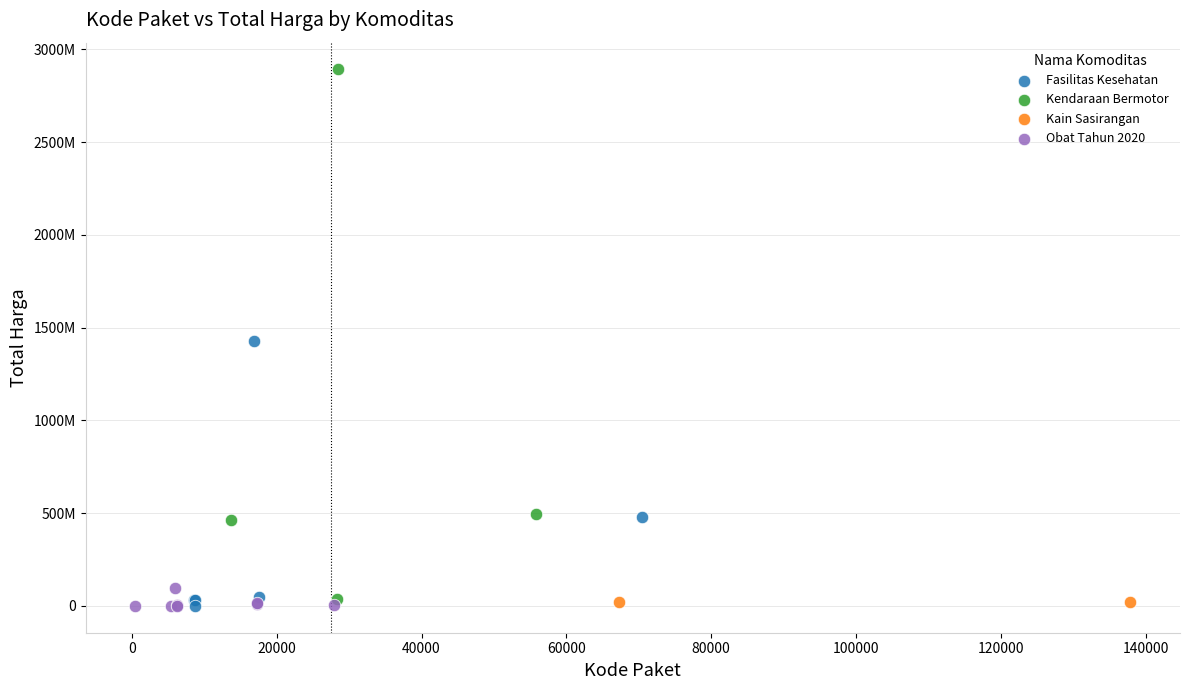

Which series has the largest Y range (max minus min)?

Kendaraan Bermotor